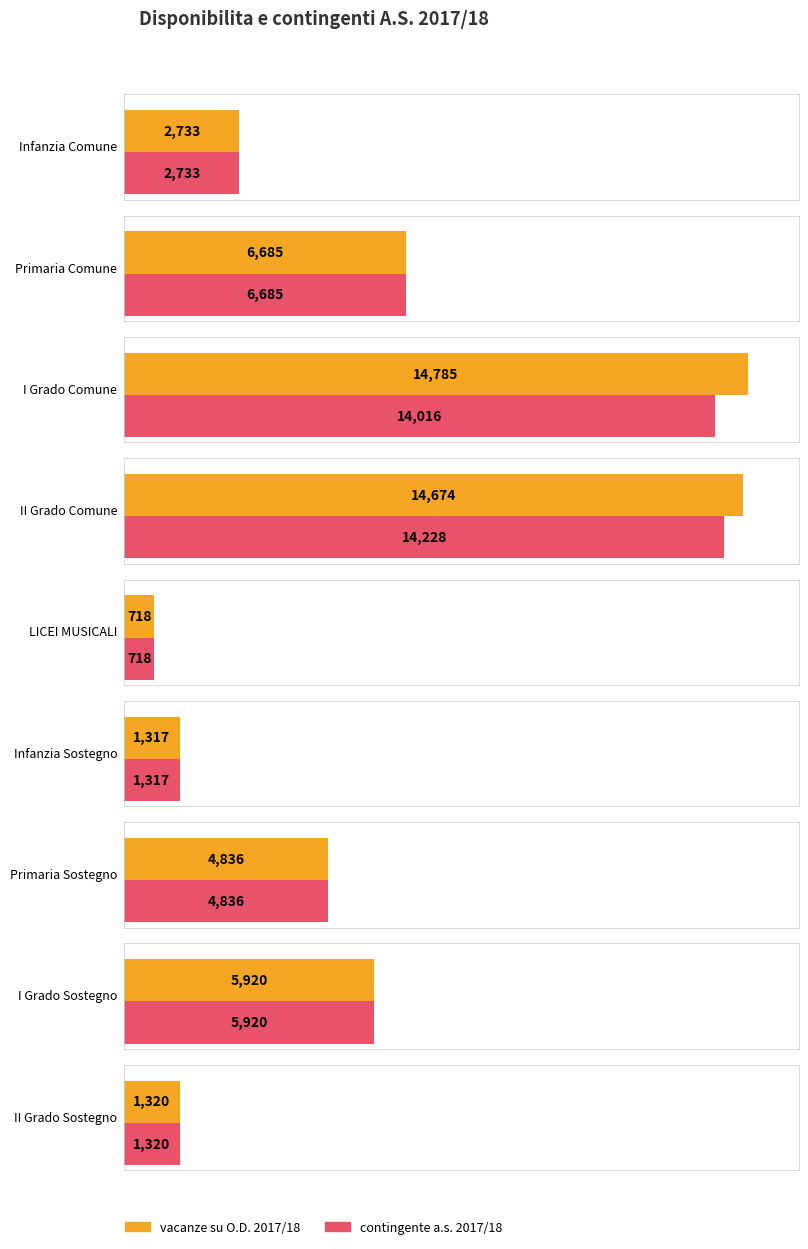

What is the approximate value of contingente a.s. 2017/18 at I Grado Comune, to the nearest 100?

14000